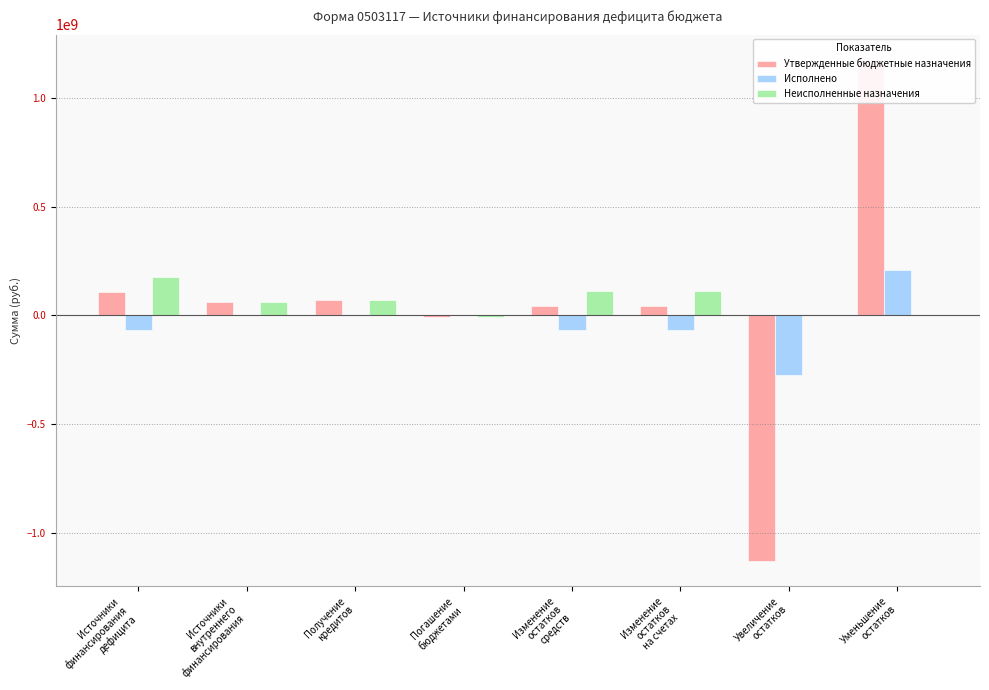

List the series in order of their overall mean, lowest first.

Исполнено, Утвержденные бюджетные назначения, Неисполненные назначения